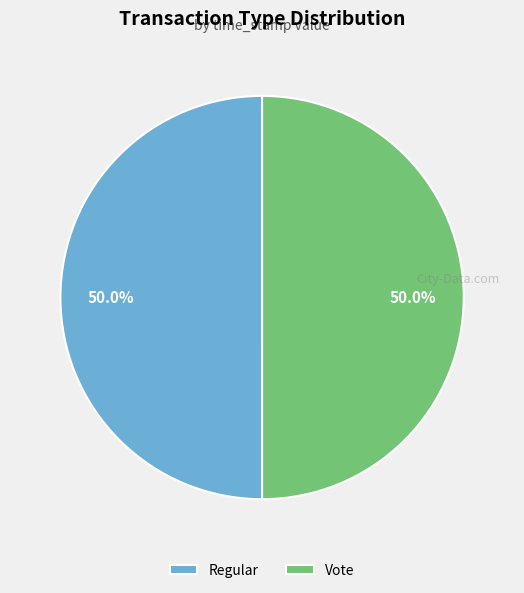

Combined, what portion of the pie is Regular and Vote?

100.0%